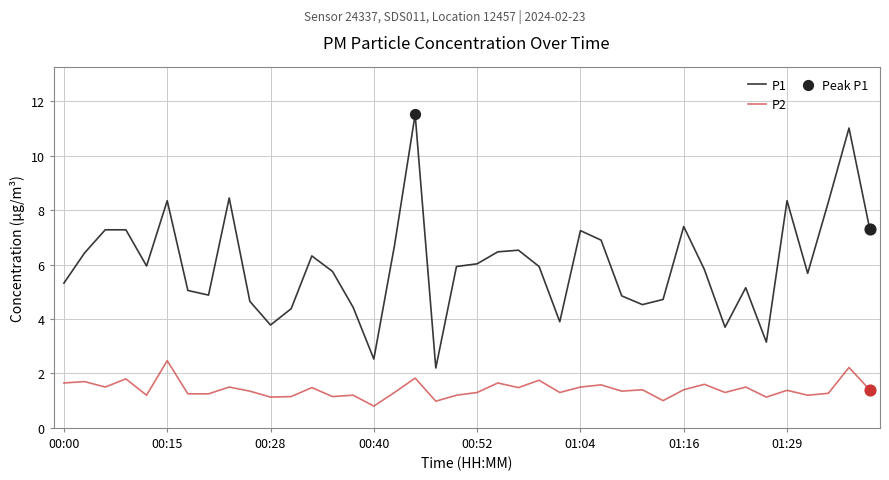

Which series has the largest total across all categories?

P1